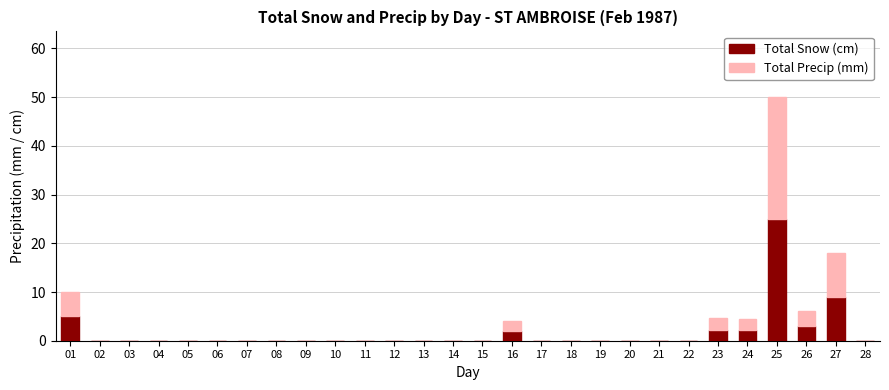

True or false: Total Snow (cm) has a value of 9.0 at 27.

True